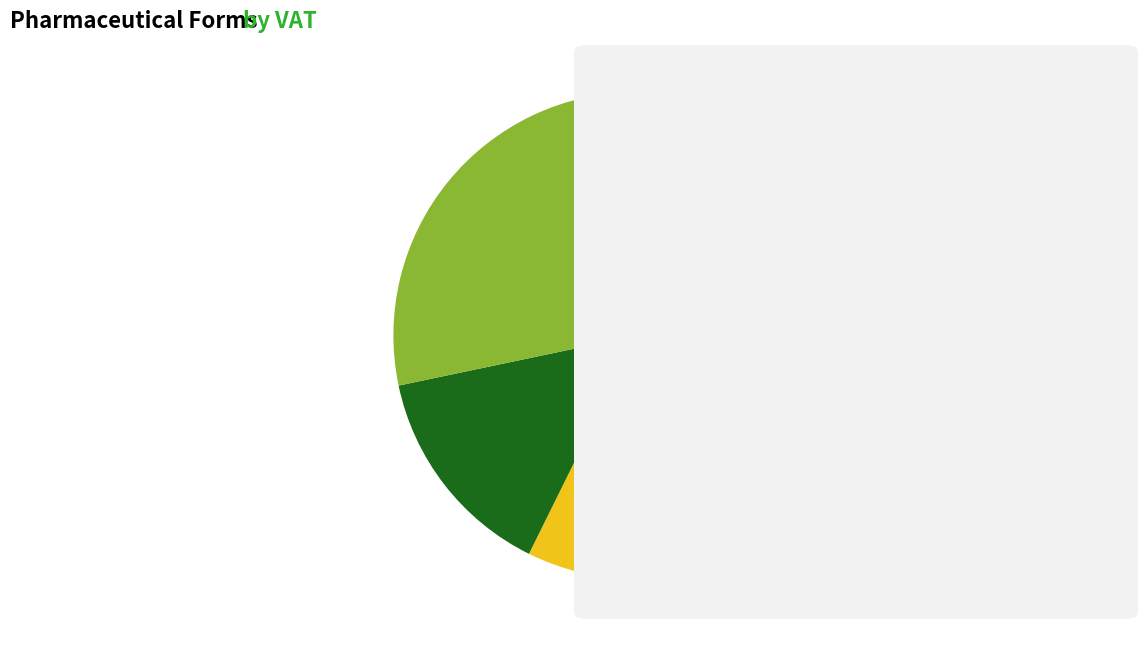

Is there any slice that represents more than half of the pie?

No